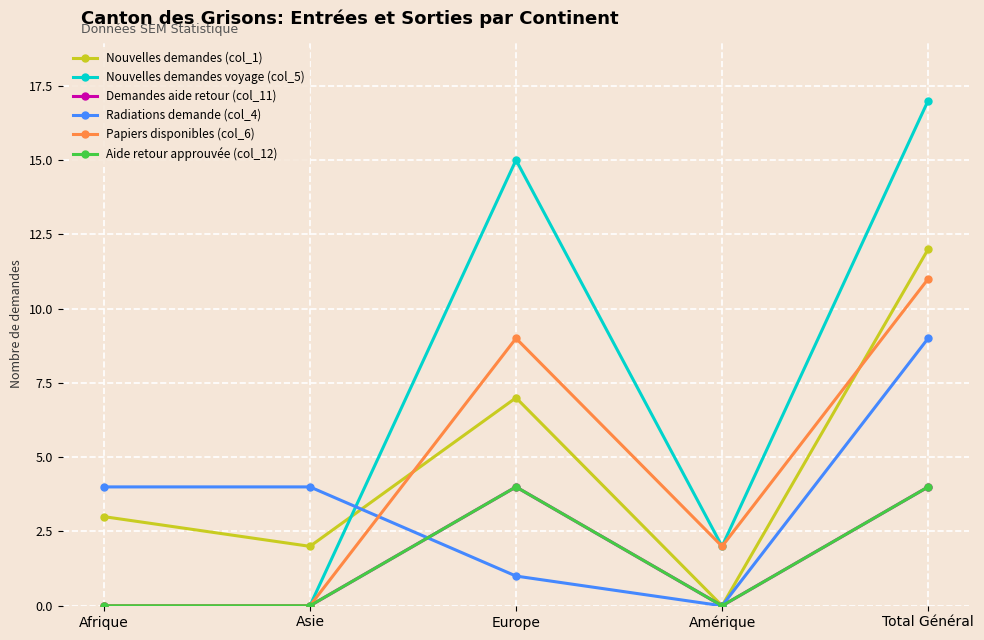

Is this an area chart (filled region under the line)?

No